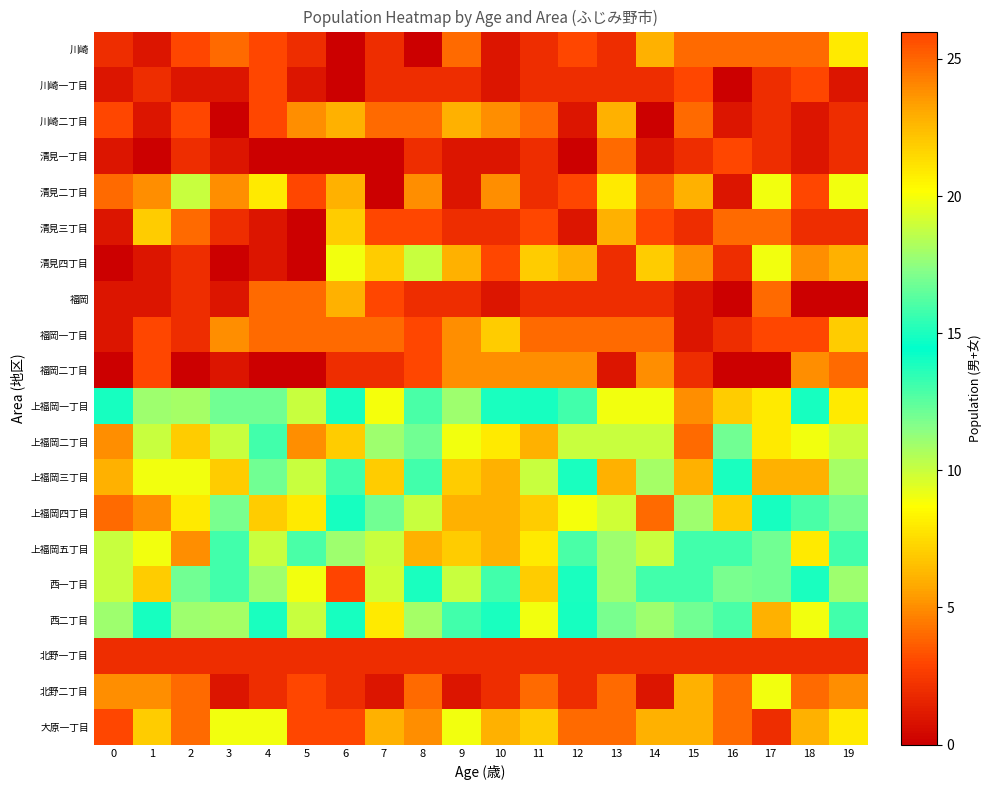

At 4, list the series in order from largest to smallest.

西二丁目, 上福岡二丁目, 上福岡一丁目, 上福岡三丁目, 西一丁目, 上福岡五丁目, 大原一丁目, 清見二丁目, 上福岡四丁目, 福岡, 福岡一丁目, 川崎, 川崎一丁目, 川崎二丁目, 北野一丁目, 北野二丁目, 清見三丁目, 清見四丁目, 清見一丁目, 福岡二丁目